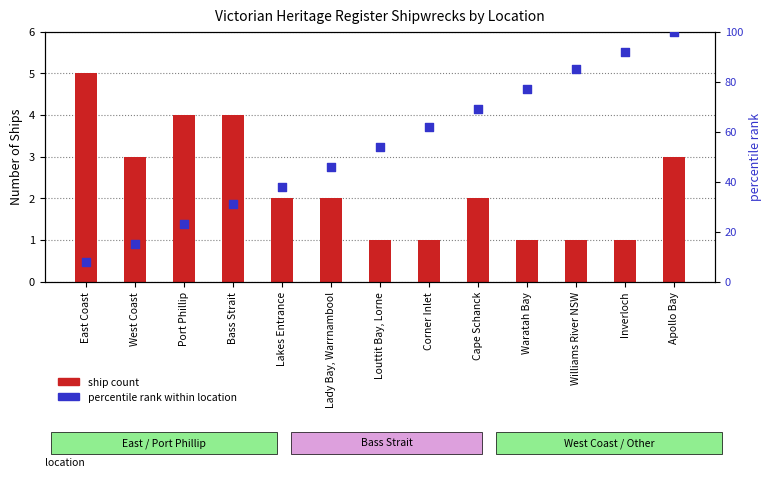

Which series reaches the maximum Y coordinate?

percentile rank within location